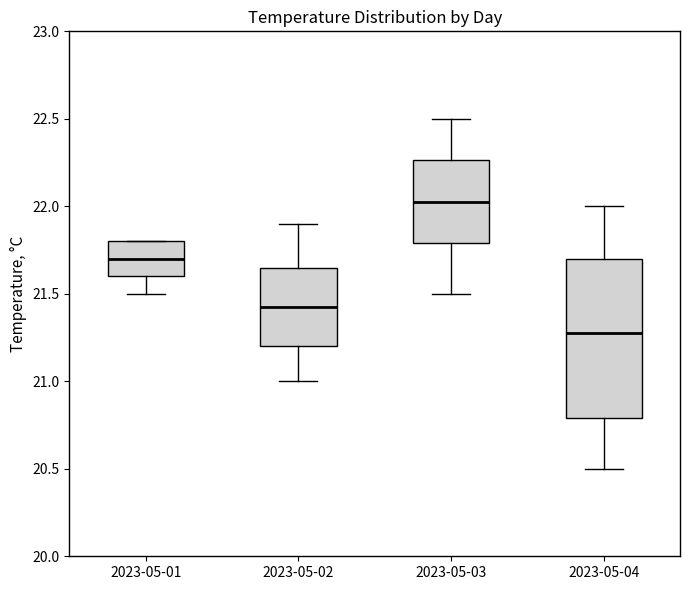

Which box is the tallest, from its lower edge to its upper edge?

2023-05-04